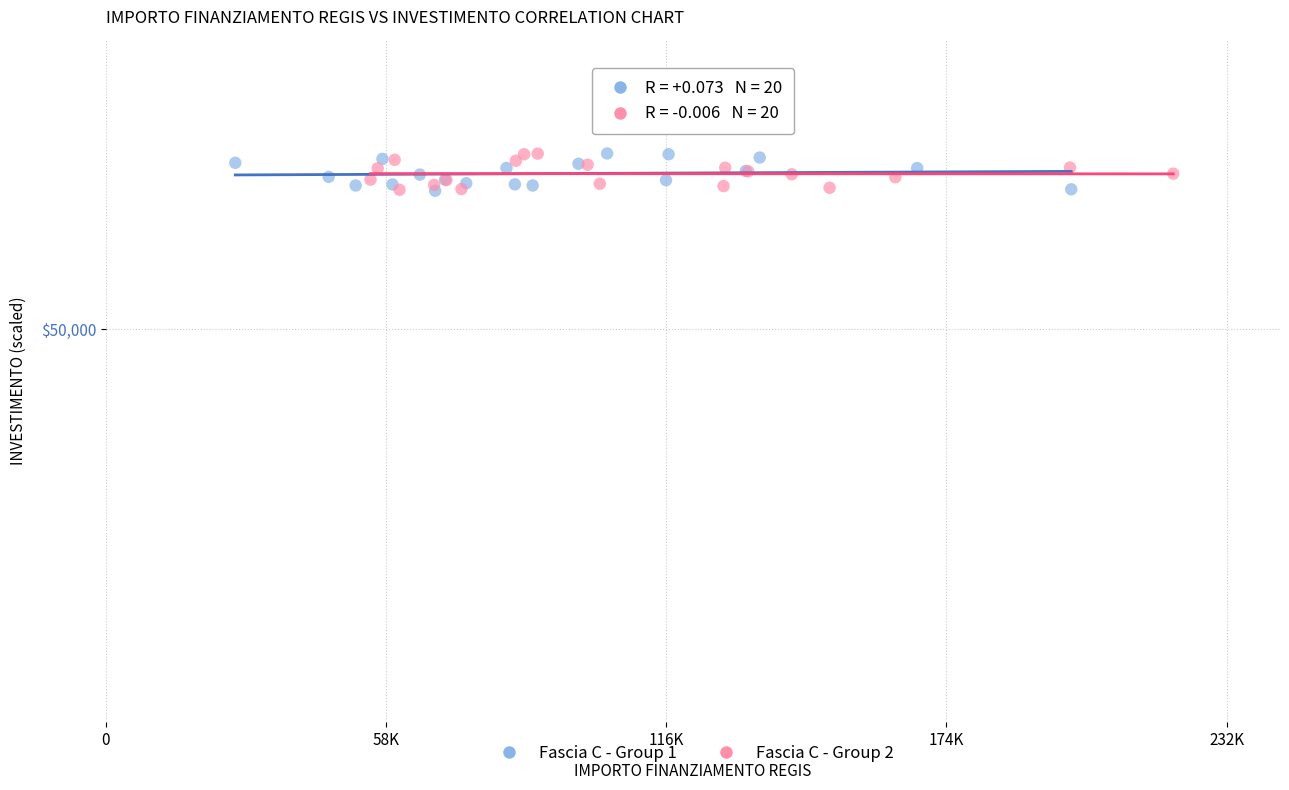

What are all the series names shown in the legend?

Fascia C - Group 1, Fascia C - Group 2